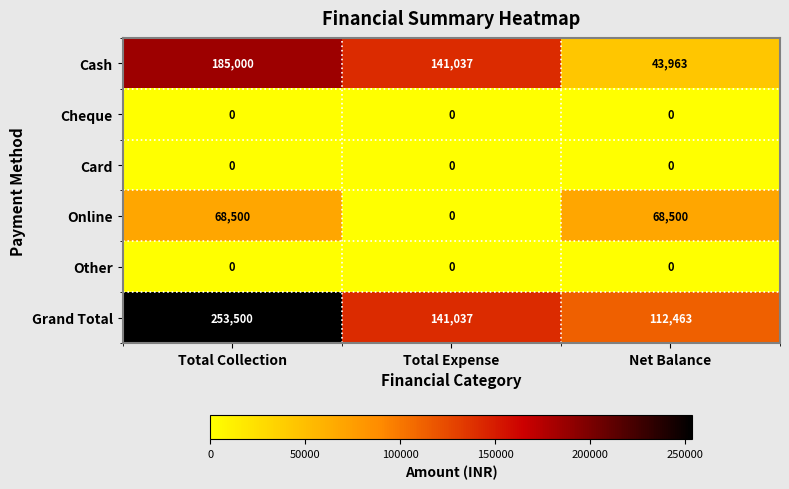

At which label is Grand Total closest to 182981?

Total Expense